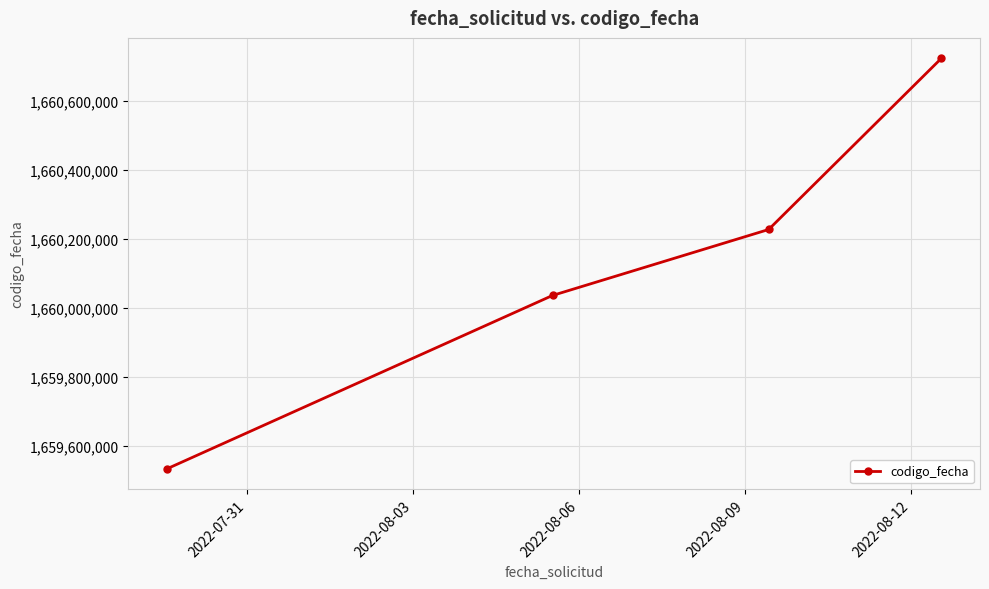

Is this an area chart (filled region under the line)?

No